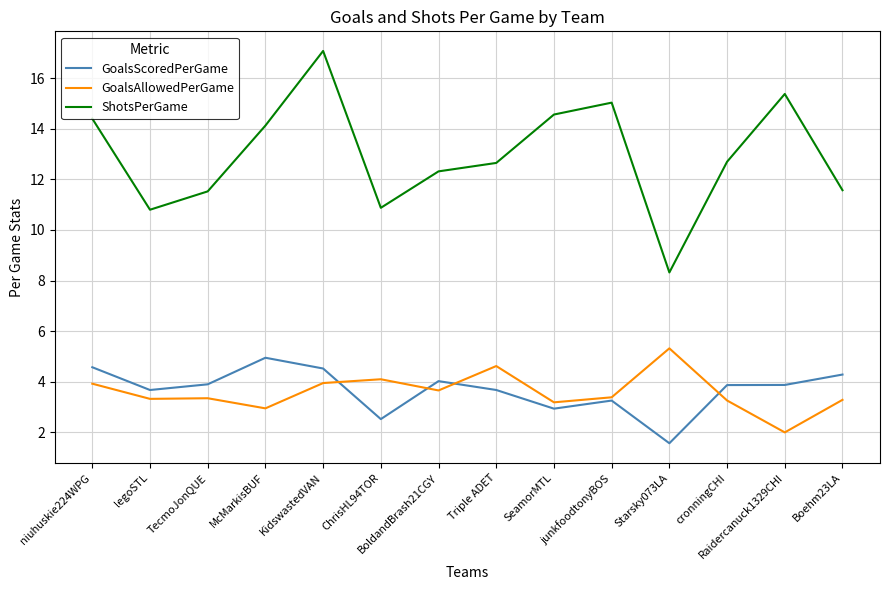

True or false: ShotsPerGame and GoalsAllowedPerGame intersect in this chart.

False